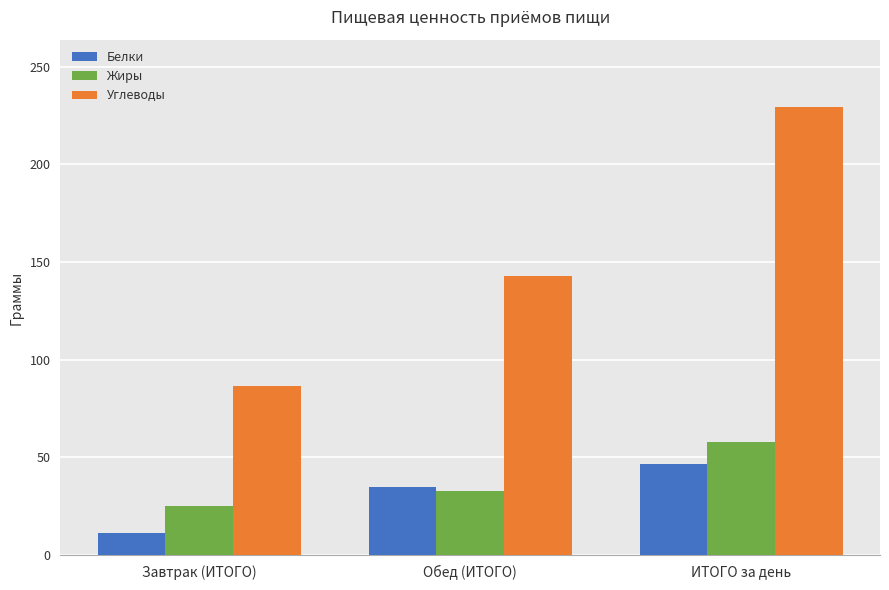

What is the average value of the Жиры series?

38.6